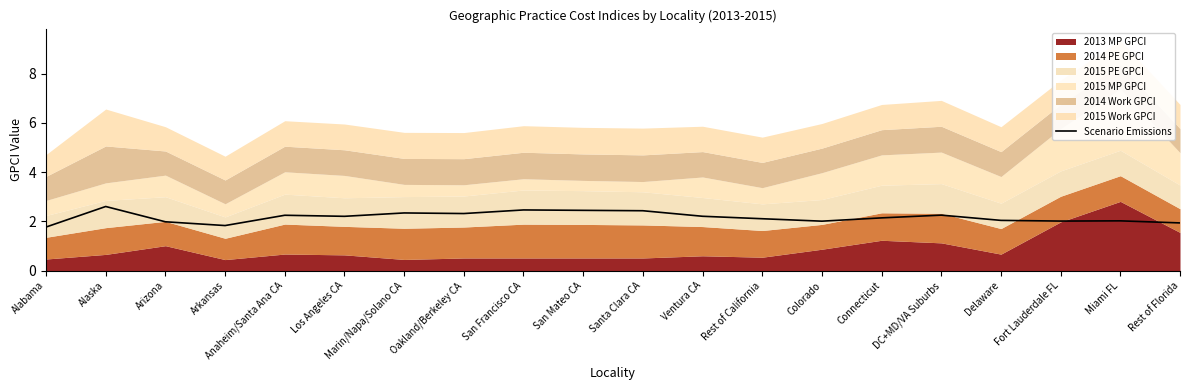

Which label corresponds to the smallest value in the chart?

Alabama